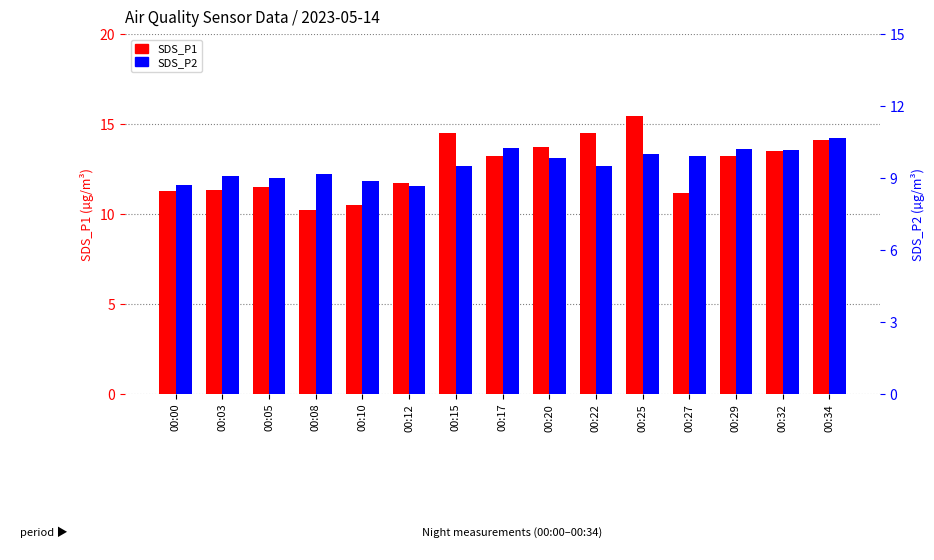

What is the difference between the maximum and minimum values in the SDS_P2 series?

2.0